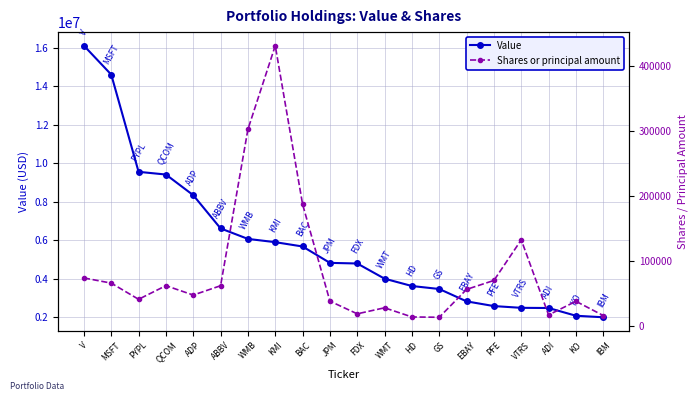

Where is the first local minimum for Shares or principal amount?

PYPL